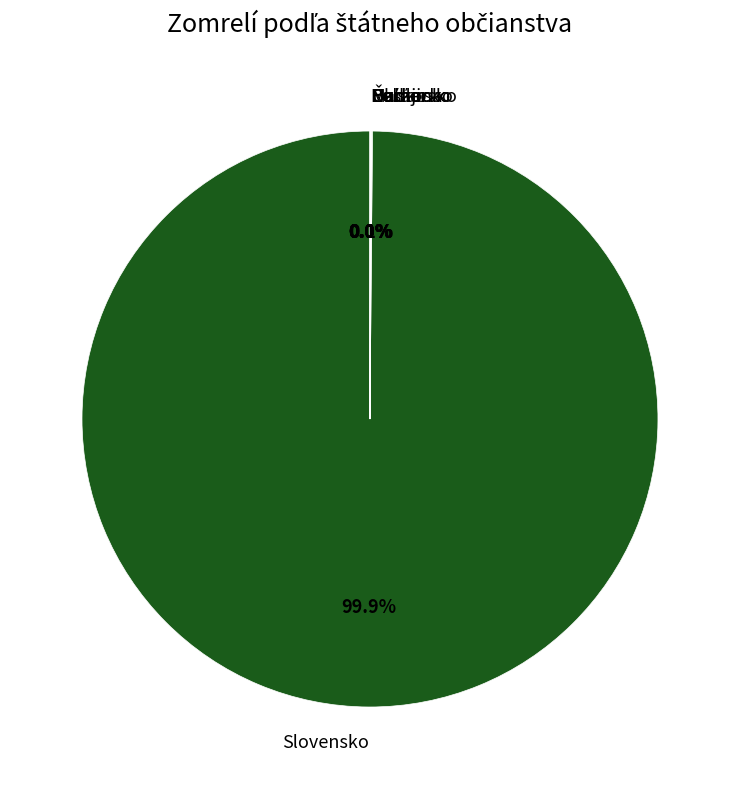

Which slice is the largest?

Slovensko